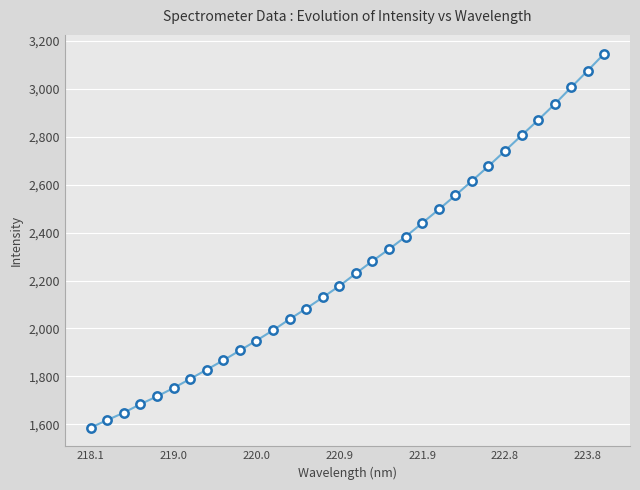

What is the average value?

2261.4